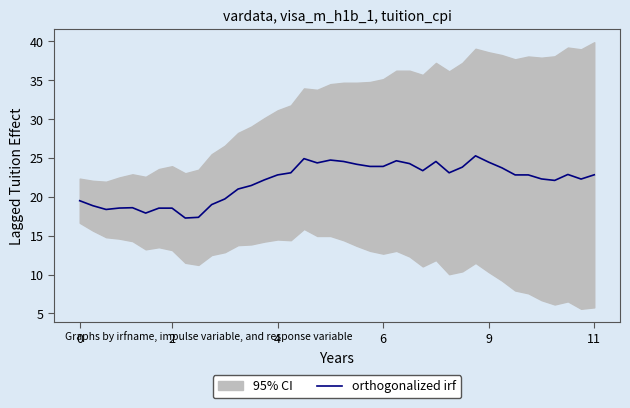

The chart shows a value of 10.0 at 11. True or false?

False